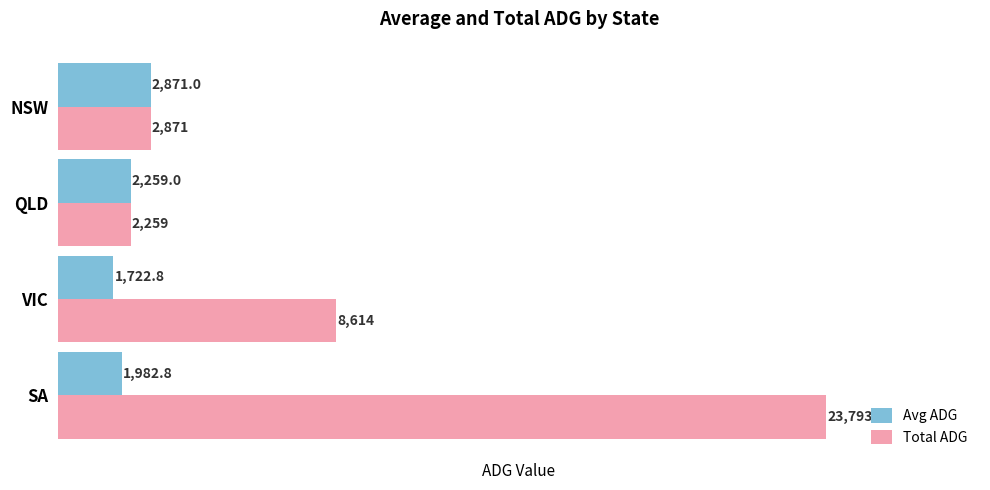

List the labels in order of Total ADG value, largest first.

SA, VIC, NSW, QLD